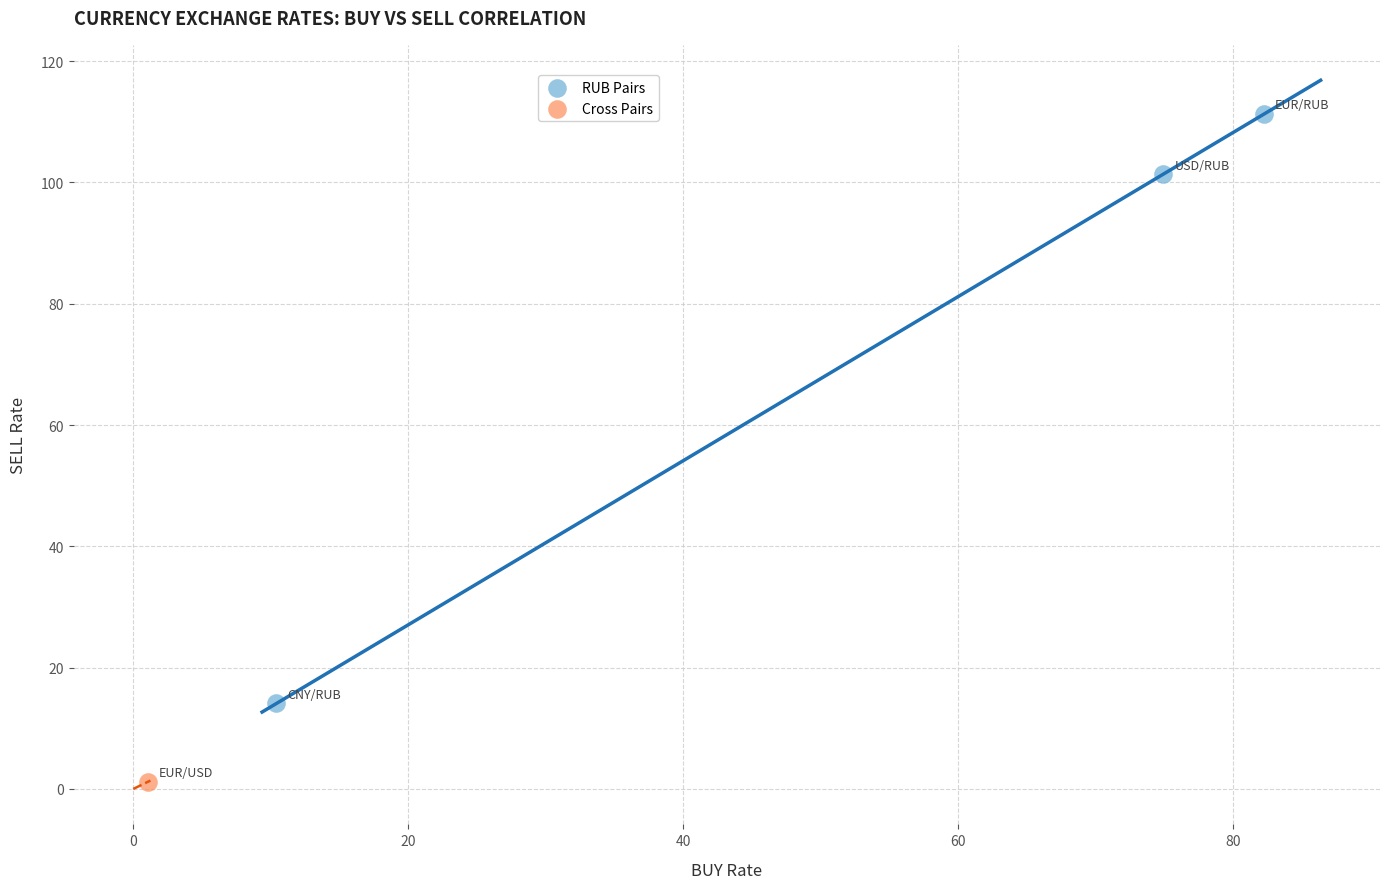

What are all the series names shown in the legend?

RUB Pairs, Cross Pairs